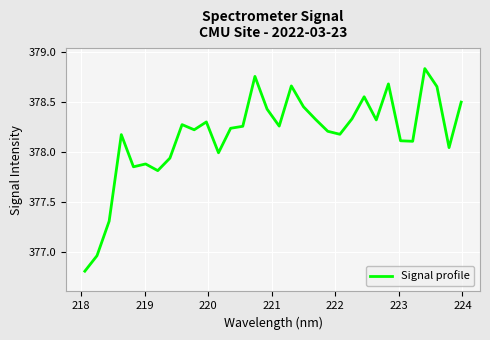

What is the difference between the maximum and minimum values?

2.0